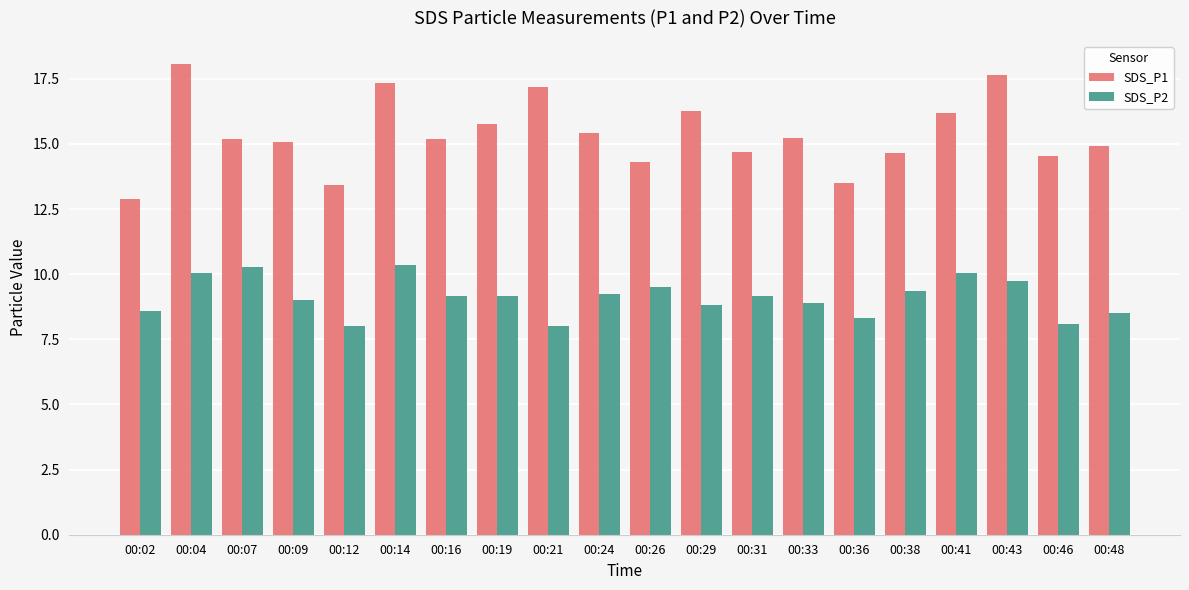

How many distinct data groups are displayed?

2